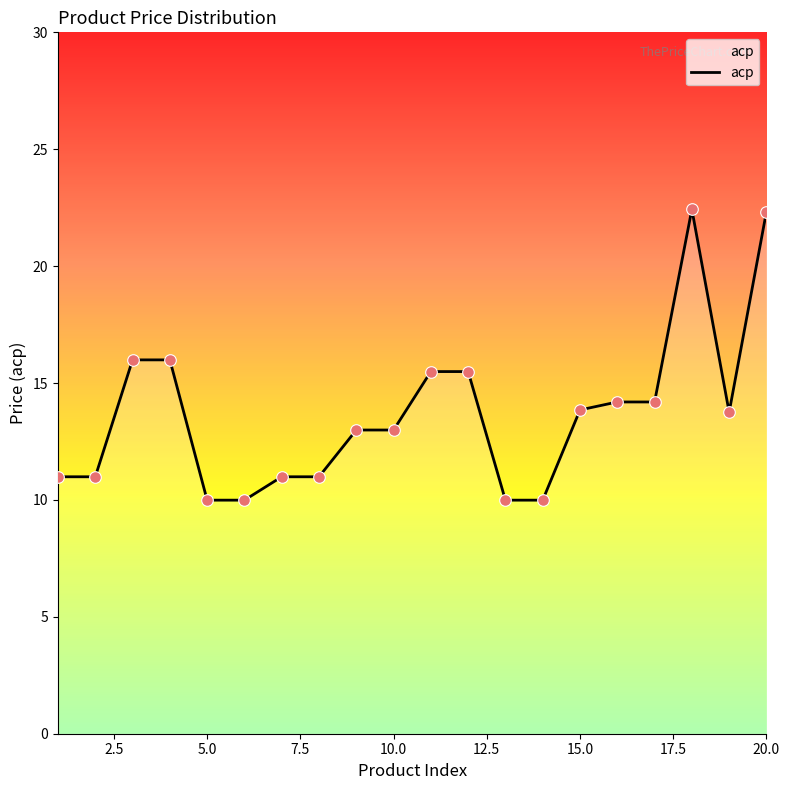

What is the minimum value shown in the chart?

10.0